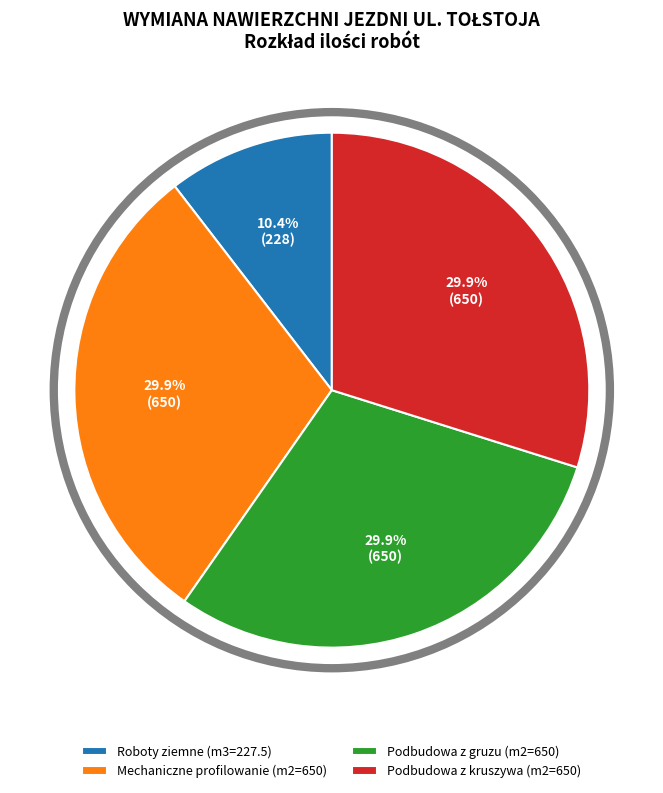

Is Mechaniczne profilowanie (m2=650) the majority of the pie?

No